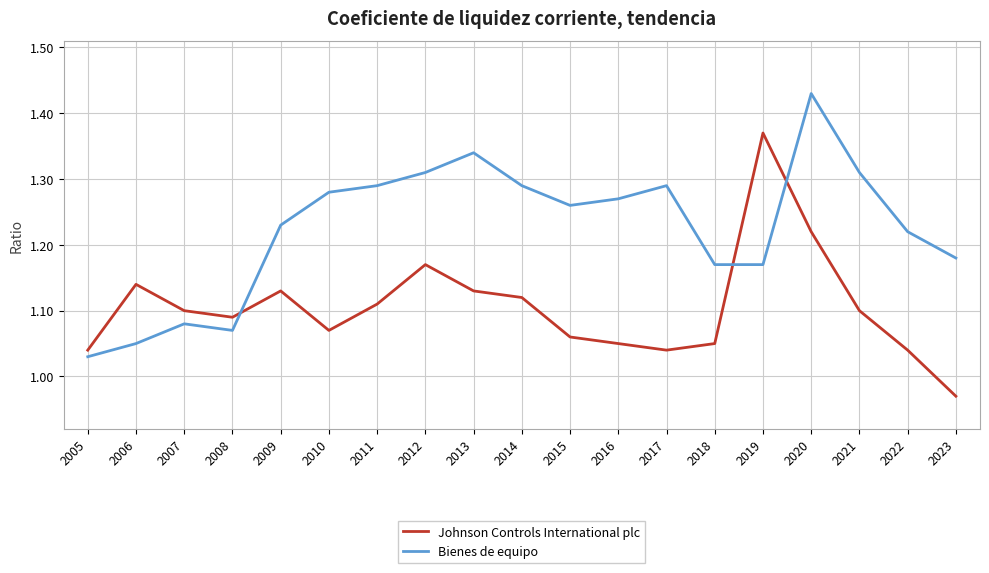

Which category has the highest value in the Johnson Controls International plc series?

2019